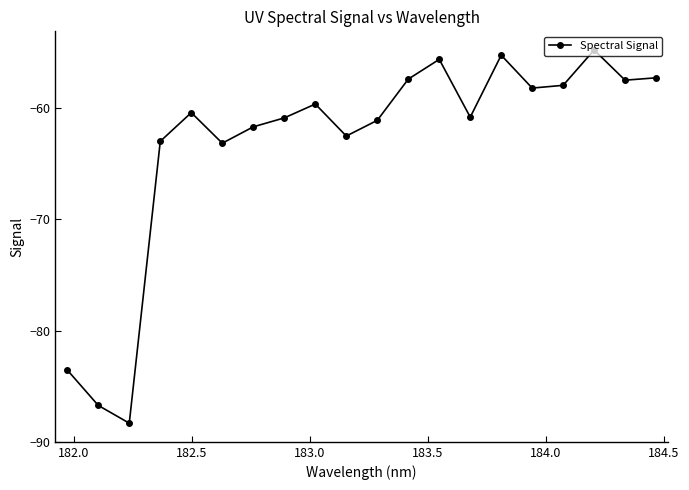

What is the value of the 18th point from the left?

-54.8